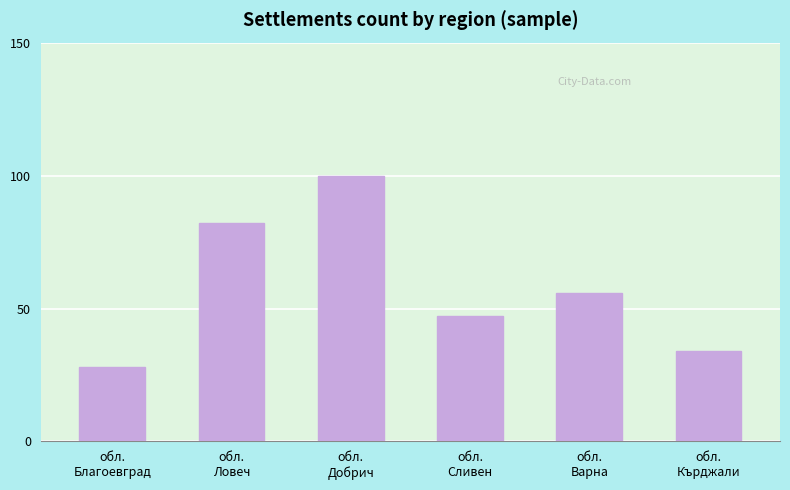

What is the change in value from обл.
Сливен to обл.
Варна?

+9